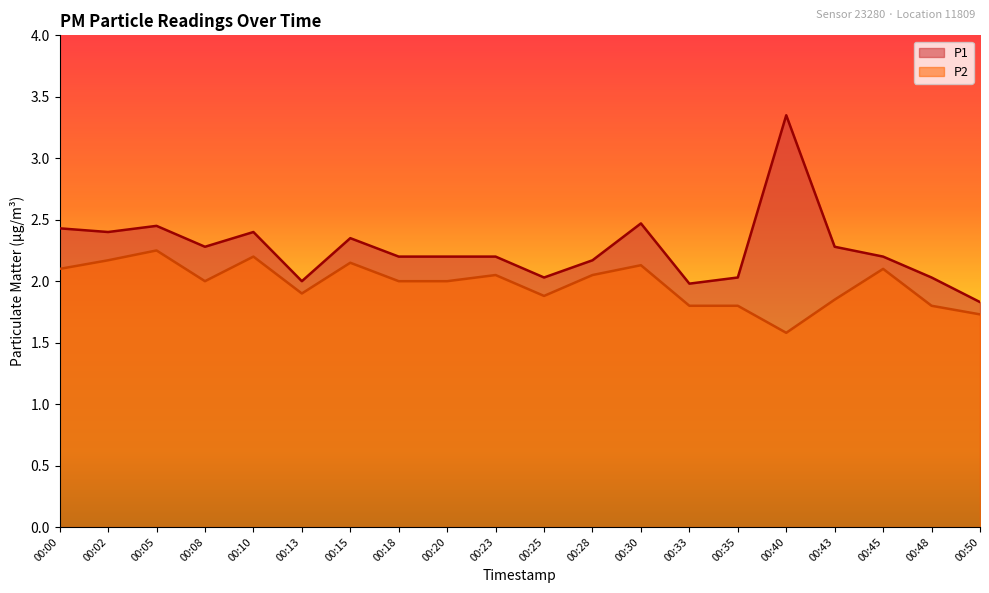

Rank the series at 00:00 from highest to lowest value.

P1, P2